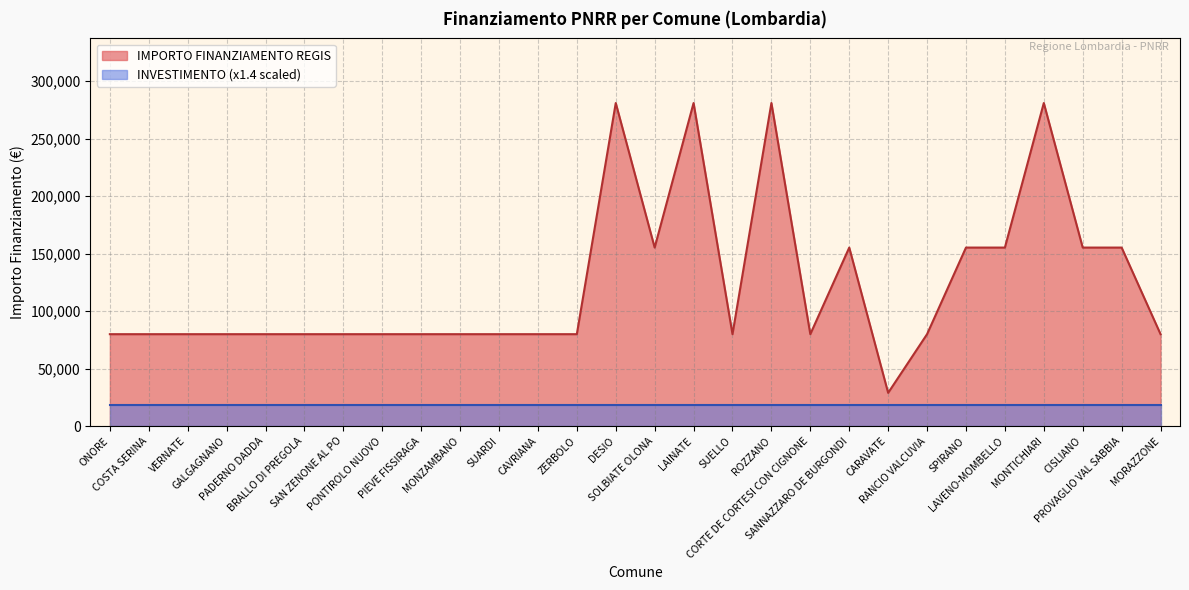

The chart shows a value of 155234 at LAVENO-MOMBELLO. True or false?

True